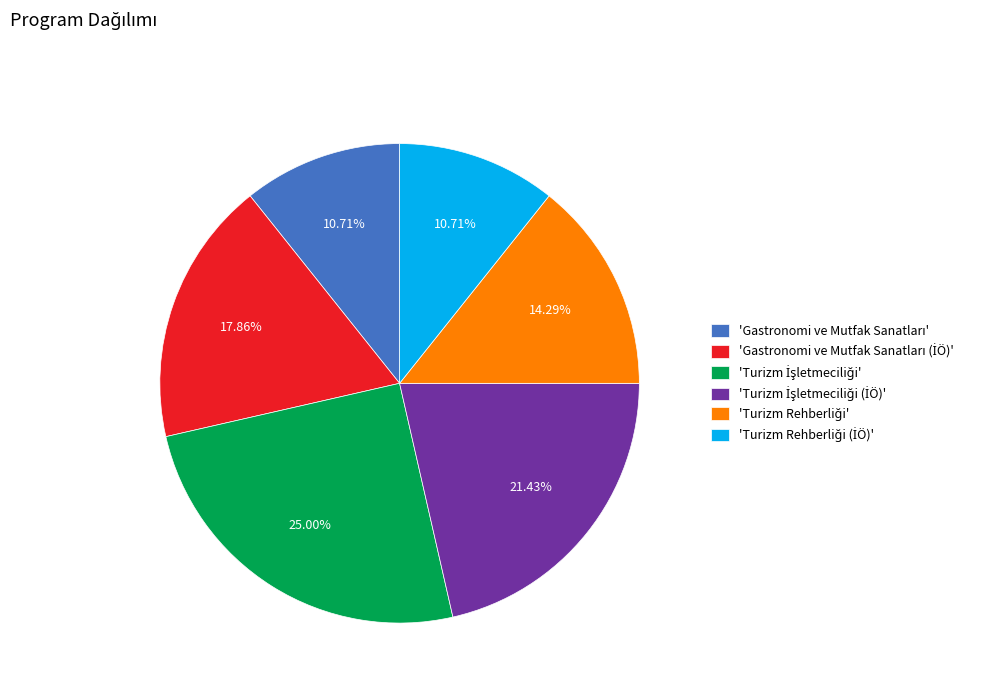

To the nearest percent, what is the average slice percentage?

17%